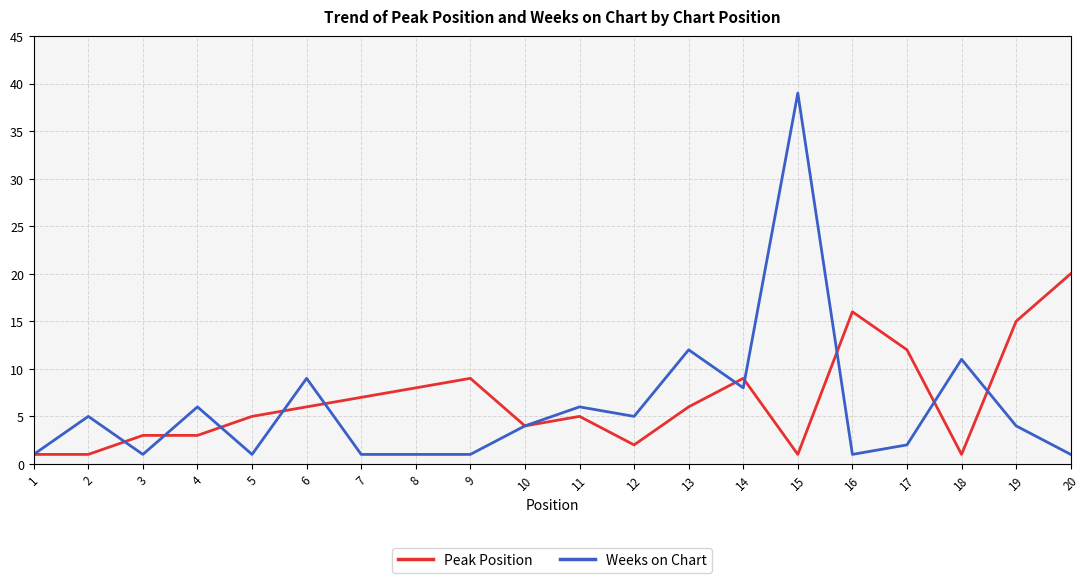

What is the difference between the second highest and minimum values in the Peak Position series?

15